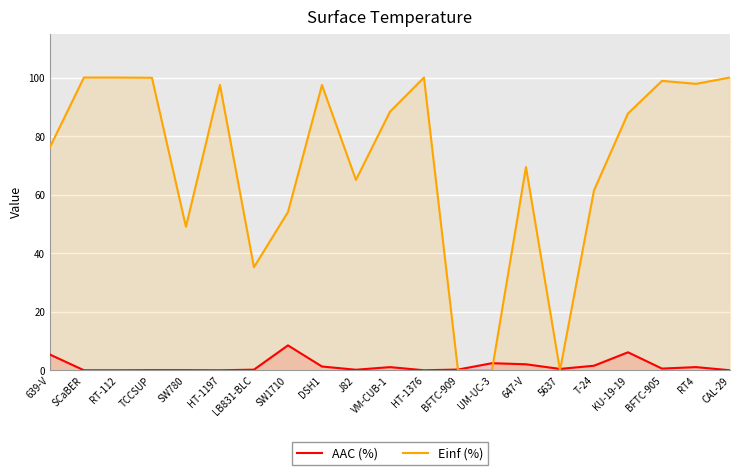

Read the AAC (%) value at BFTC-905.

0.6